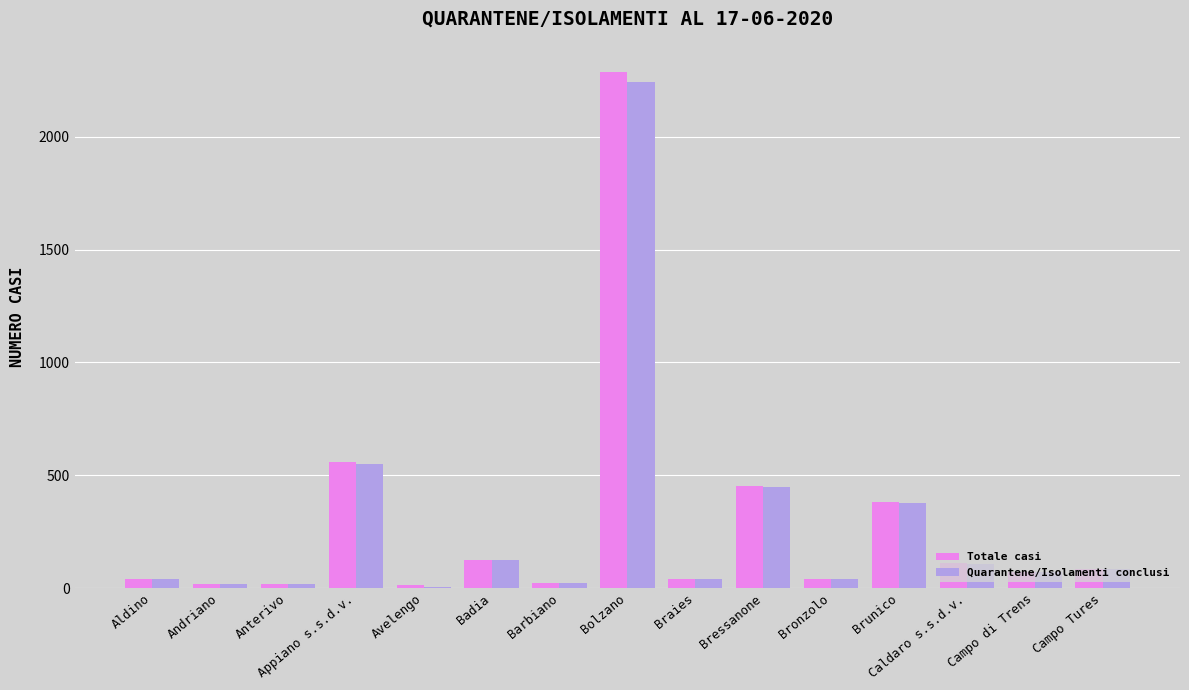

At which category is the sum across all series the highest?

Bolzano